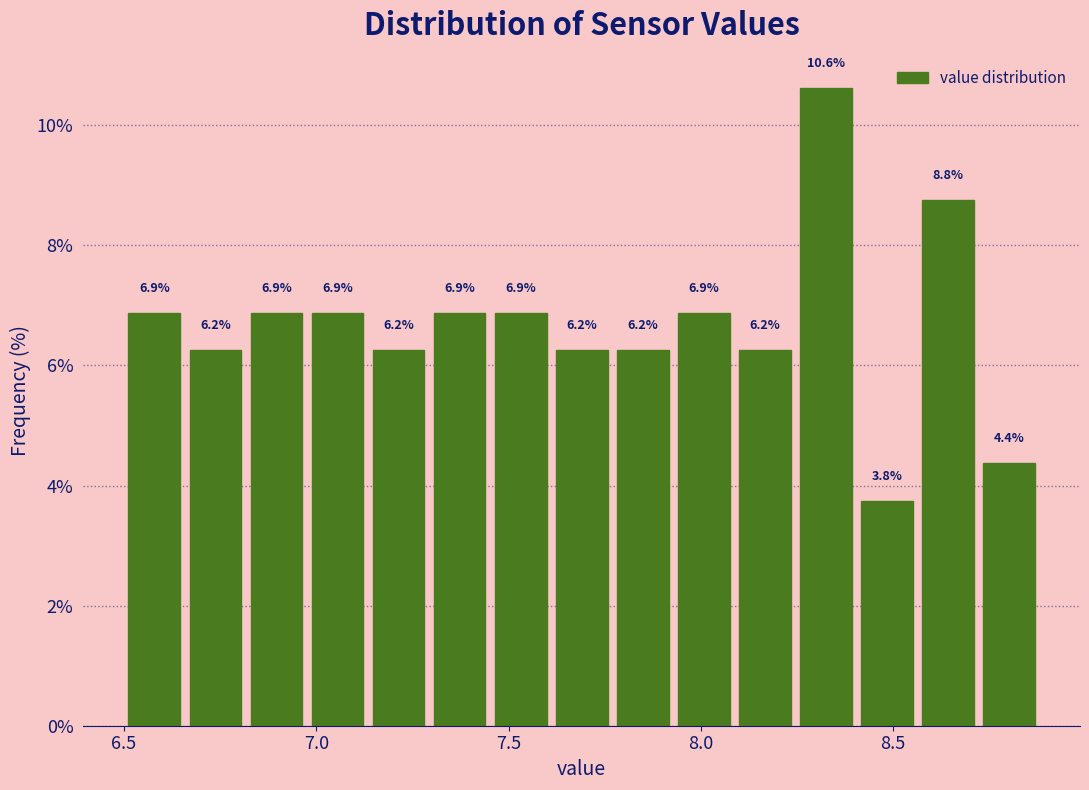

Read against the x-axis, roughly where is the centre of the tallest bar?

8.30